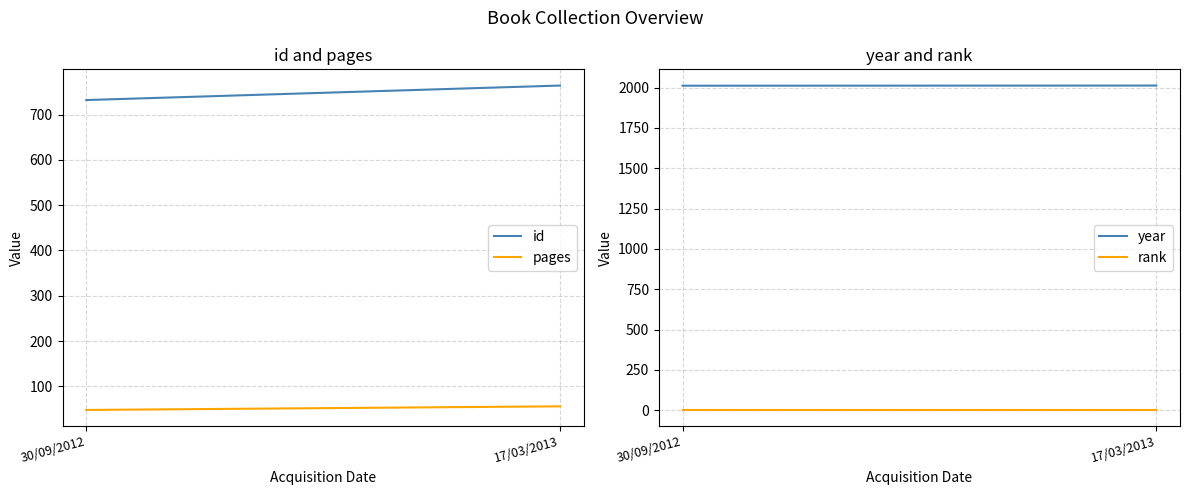

Which series has the largest total across all categories?

year